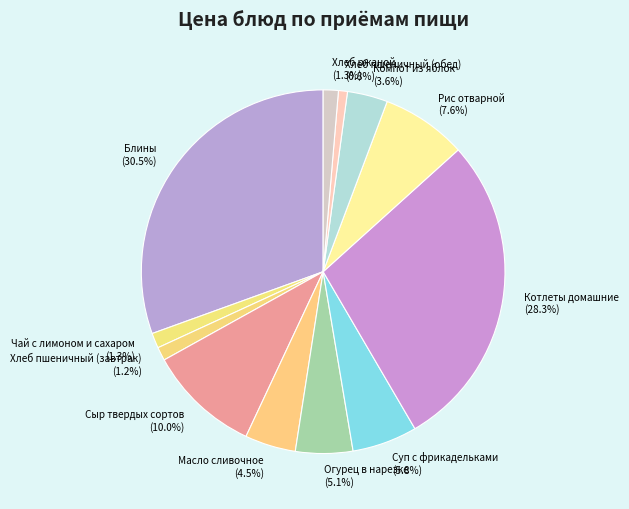

Combined, do Хлеб ржаной and Чай с лимоном и сахаром account for over 50%?

No